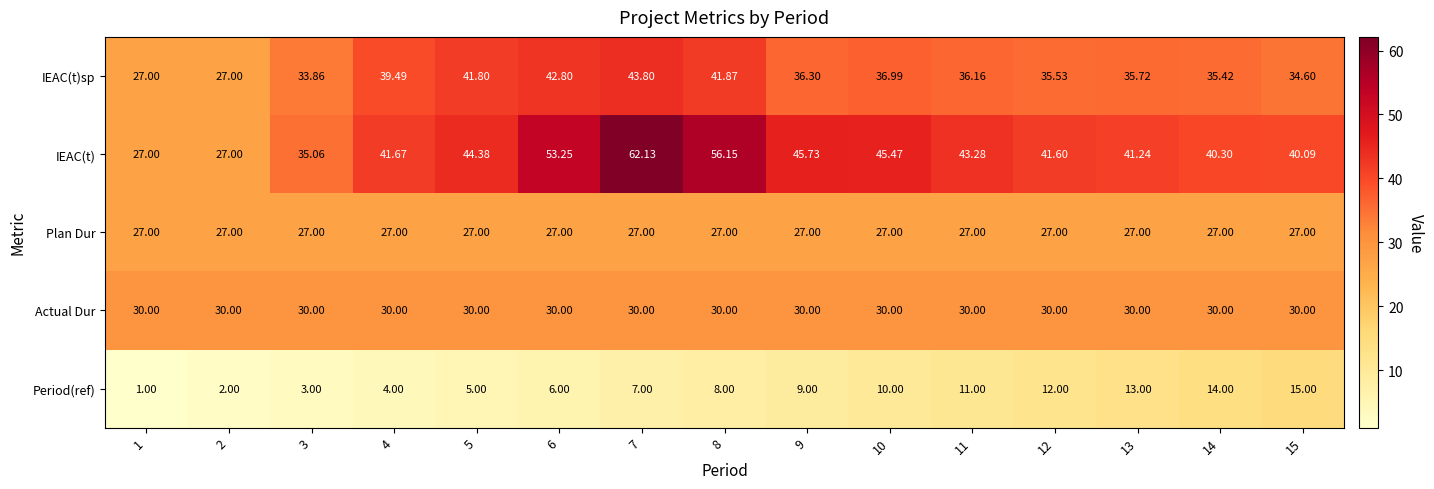

Rank the series by their maximum value, from highest to lowest.

IEAC(t), IEAC(t)sp, Actual Dur, Plan Dur, Period(ref)